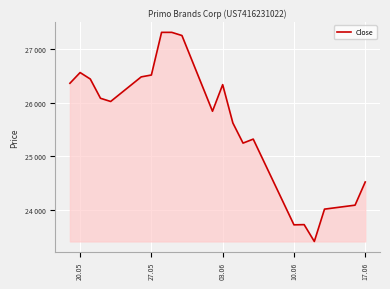

Does the chart have visible grid lines?

Yes